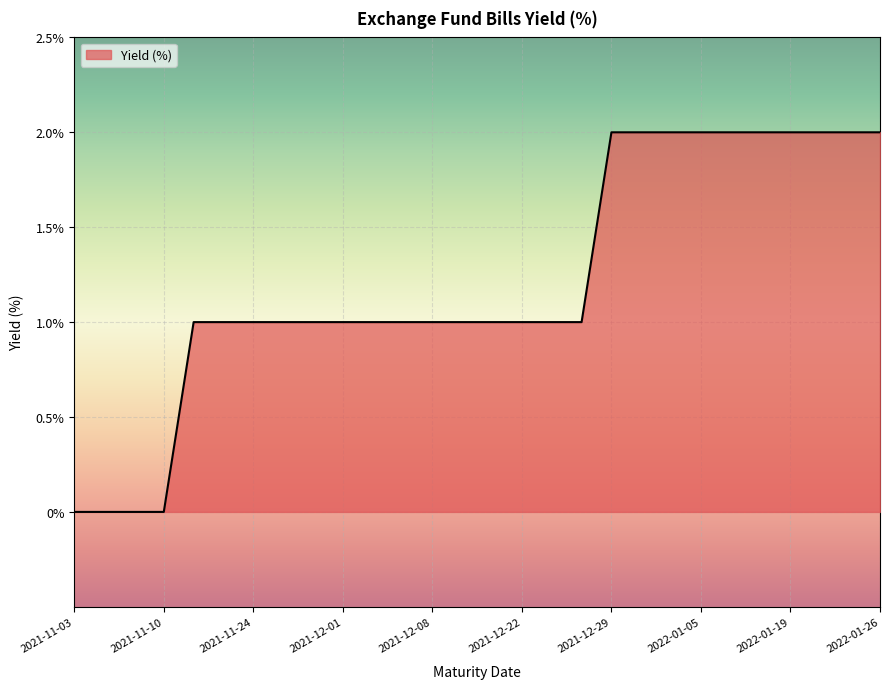

Does the chart display data point markers on the line(s)?

No